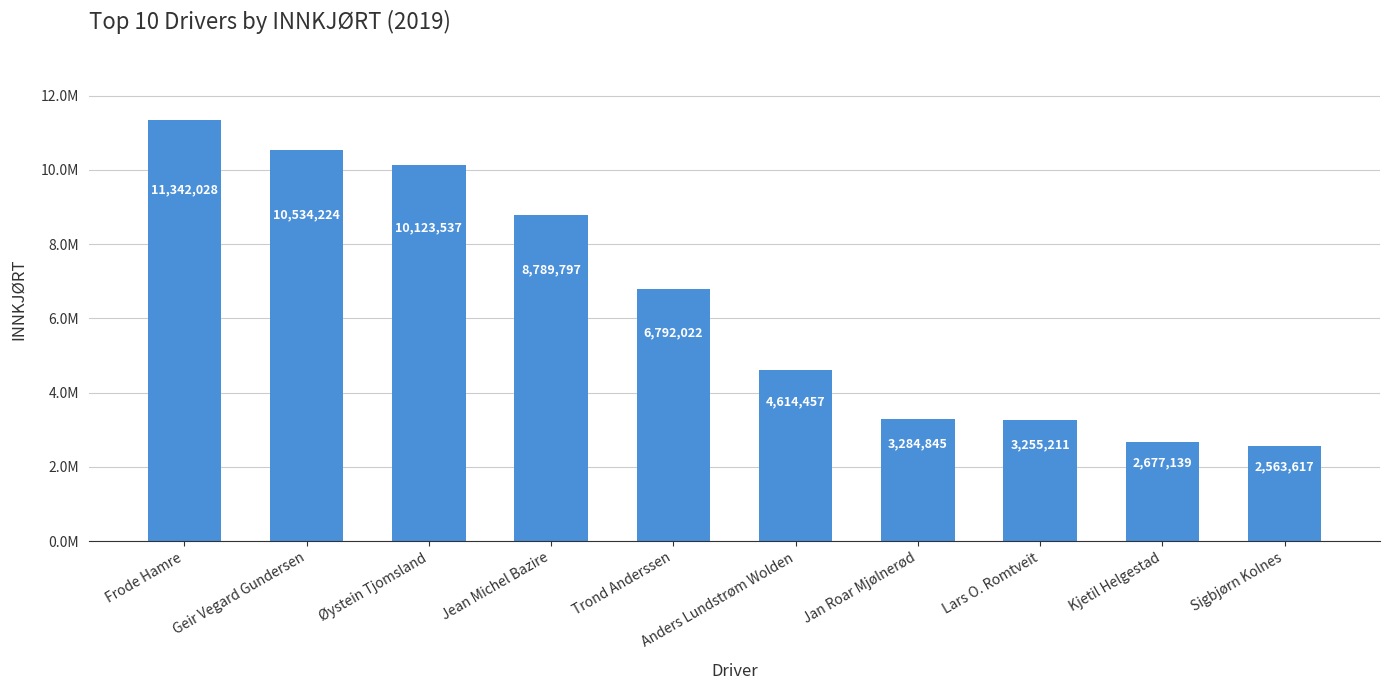

Reading left to right, extract all data points from this chart.

11342028	10534224	10123537	8789797	6792022	4614457	3284845	3255211	2677139	2563617